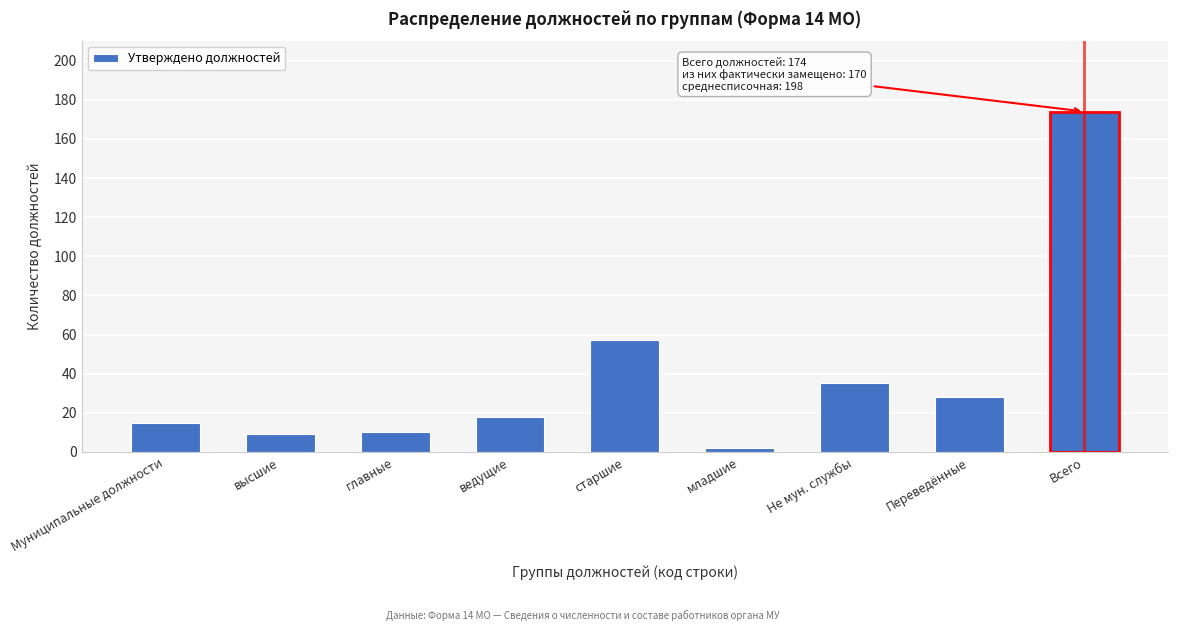

Reading left to right, list all the values displayed in this chart.

Муниципальные должности=15	высшие=9	главные=10	ведущие=18	старшие=57	младшие=2	Не мун. службы=35	Переведённые=28	Всего=174